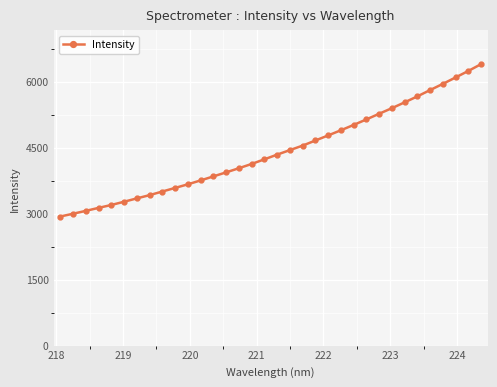

What is the difference between the maximum and minimum values?

3462.9